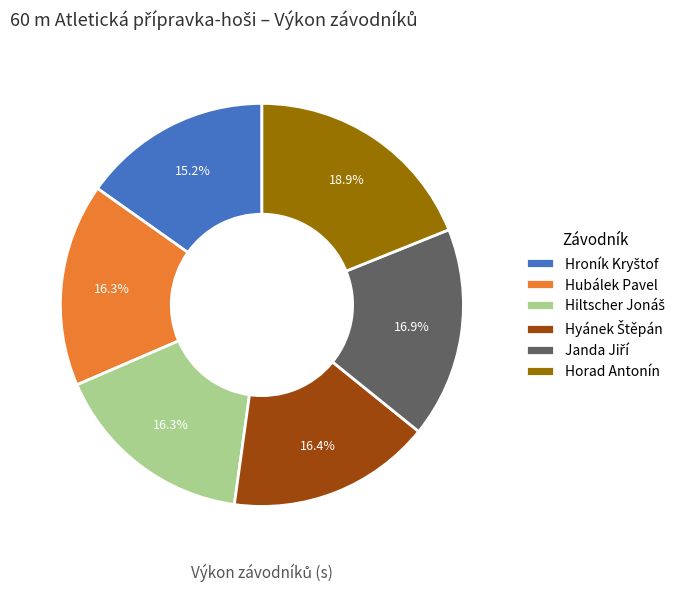

Does any single category account for the majority?

No